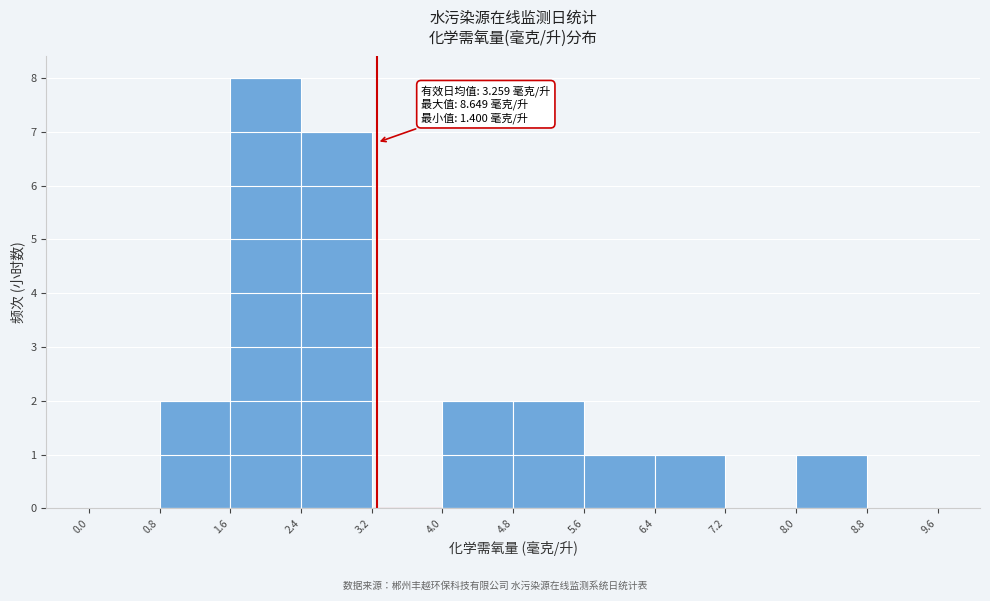

Which range on the x-axis has the tallest bar?

1.6 to 2.4